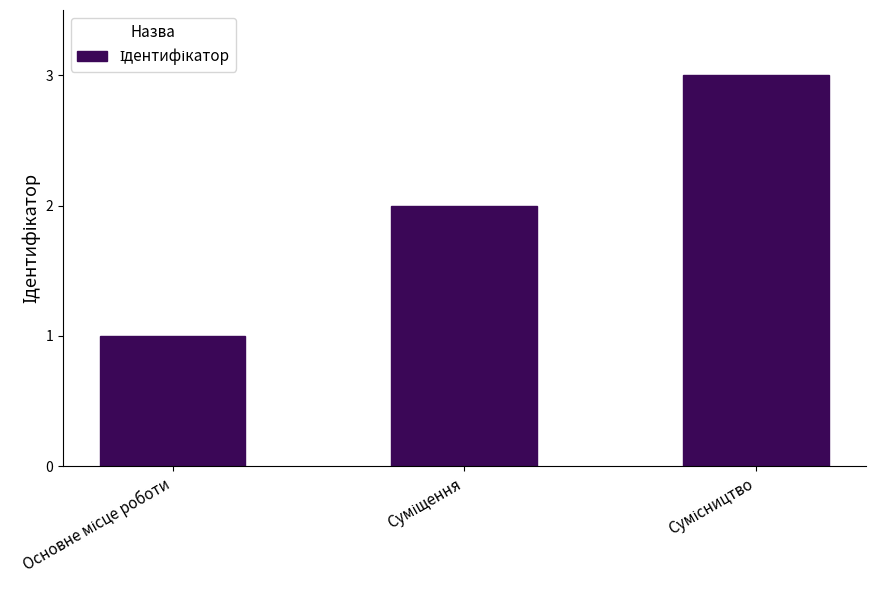

What is the sum of all values?

6